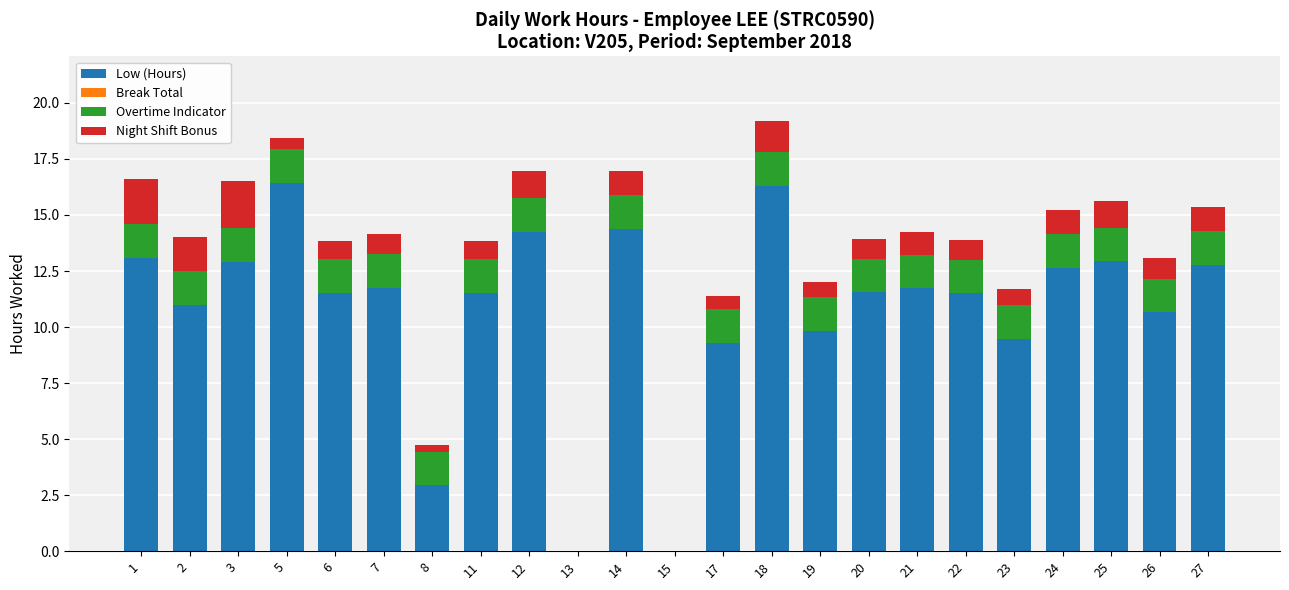

Count the number of categories in the chart.

23